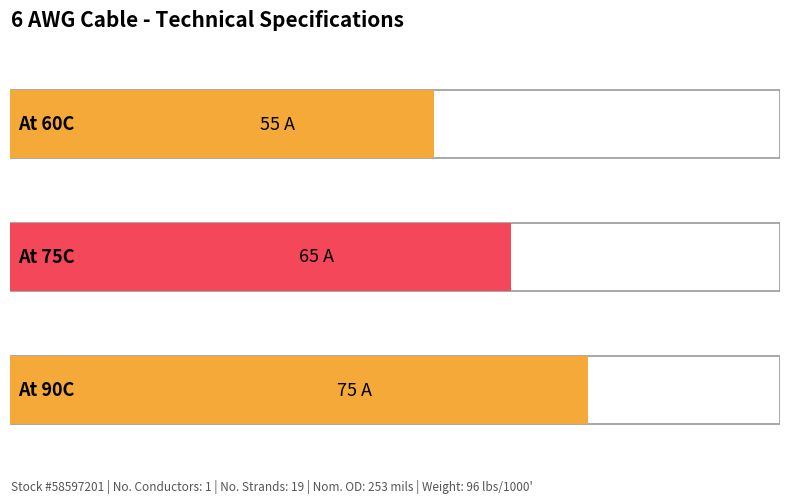

Rank the categories by value from lowest to highest.

At 60C, At 75C, At 90C